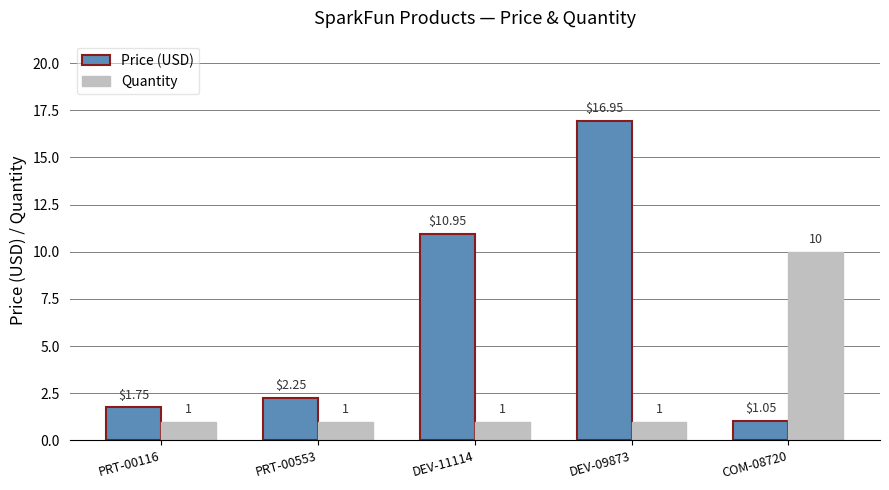

Is the value of Quantity at PRT-00553 greater than the value of Price (USD) at DEV-11114?

No